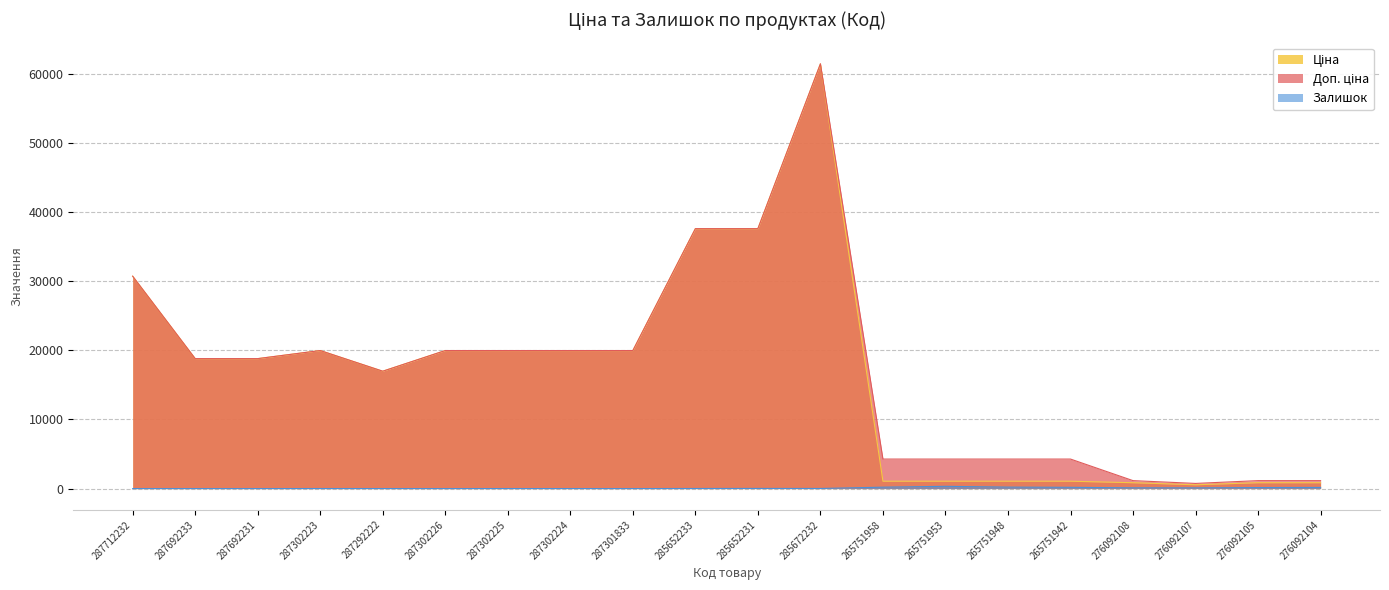

Where is the first local minimum for Ціна?

287292222